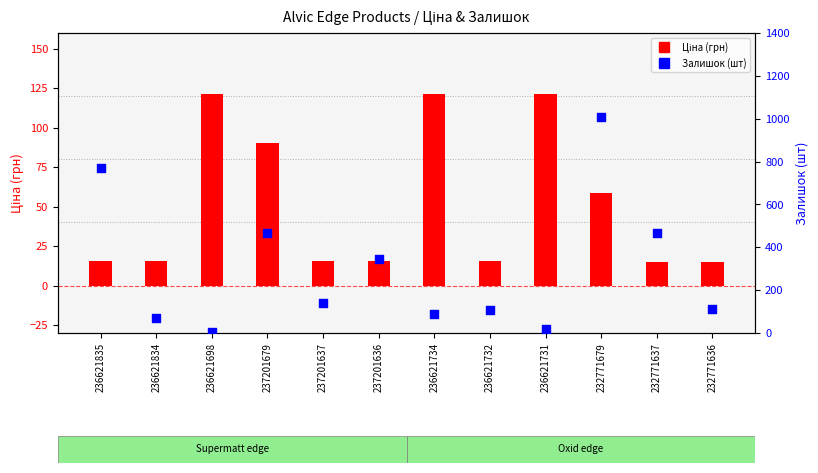

Which series has the largest Y range (max minus min)?

Залишок